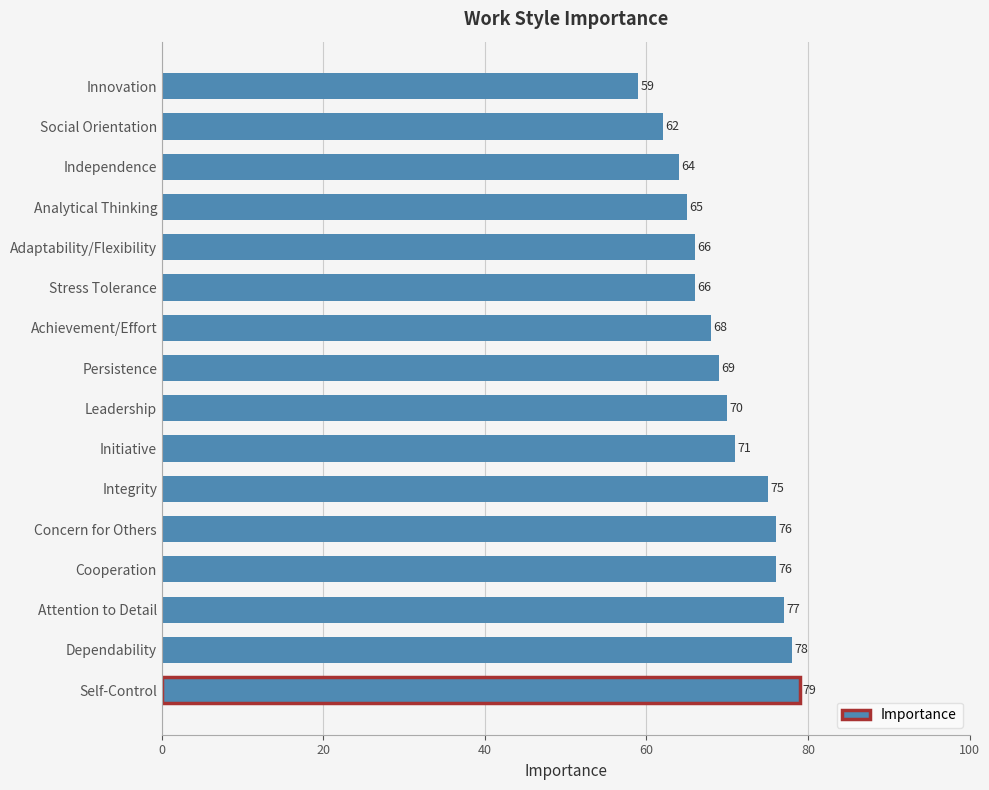

The value at Persistence is 95. True or false?

False